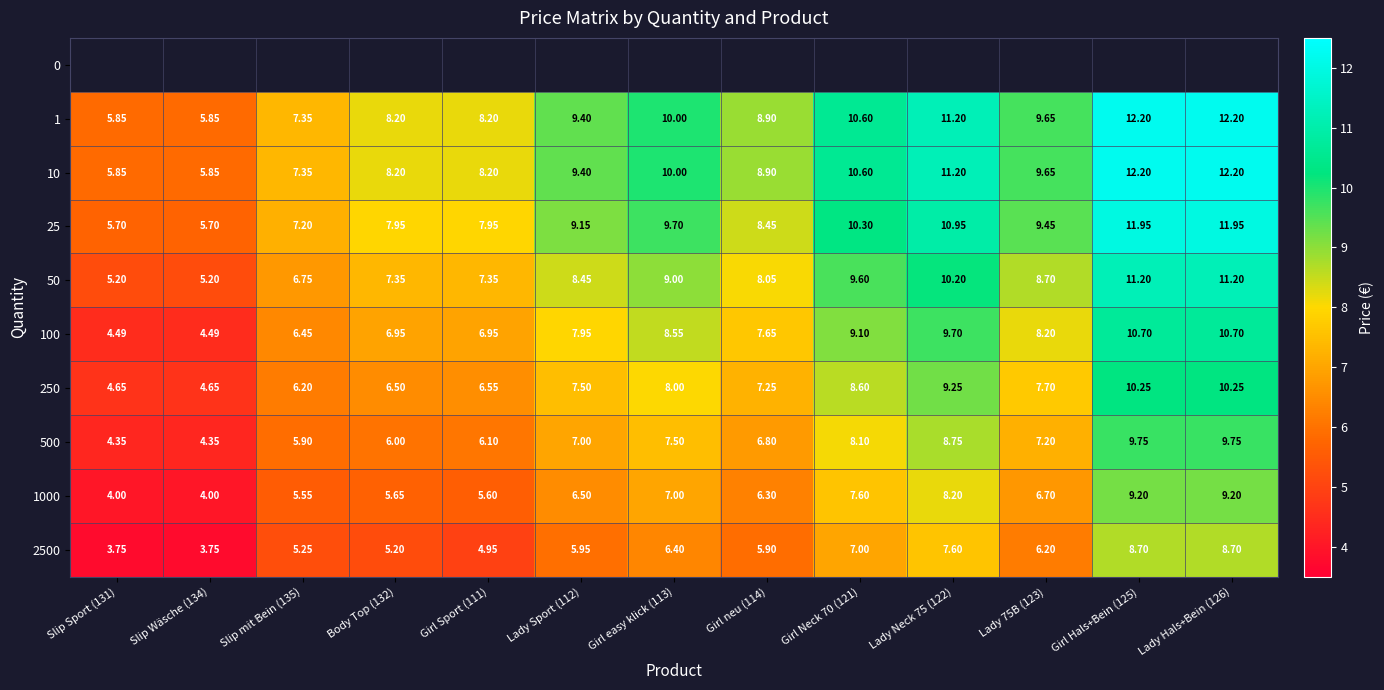

Is the value of 2500 at Slip Wäsche (134) greater than the value of 10 at Girl Sport (111)?

No